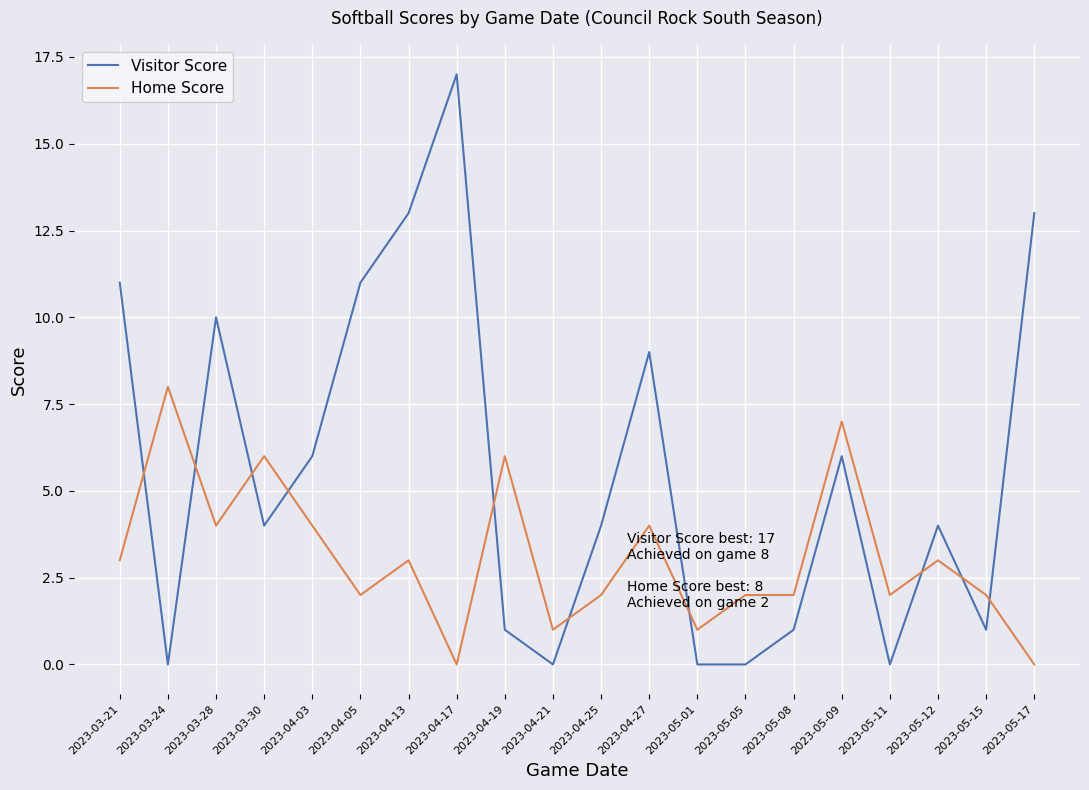

Where is Visitor Score nearest to the value 8?

2023-04-27